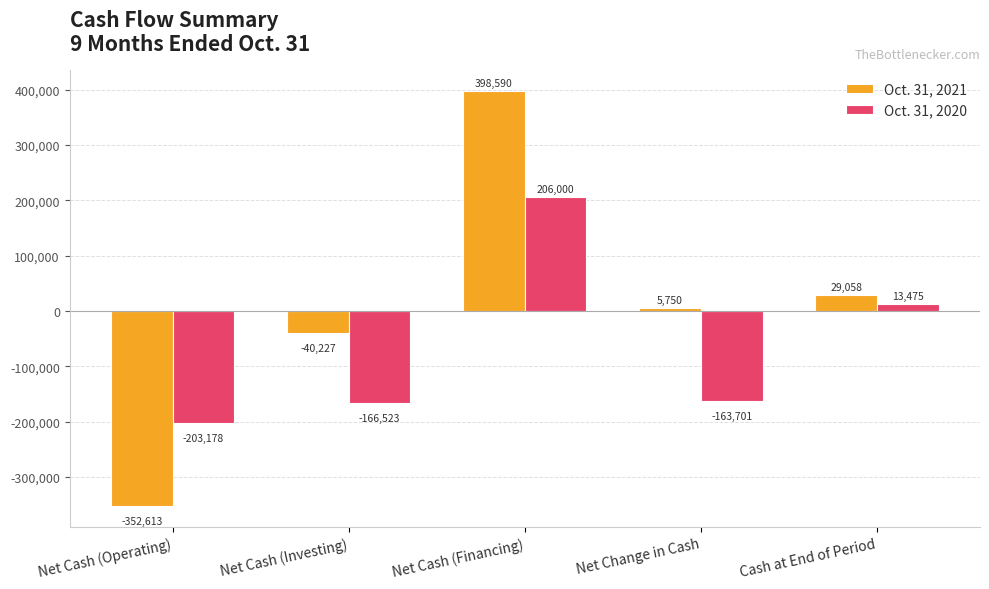

How many values in Oct. 31, 2021 are below zero?

2